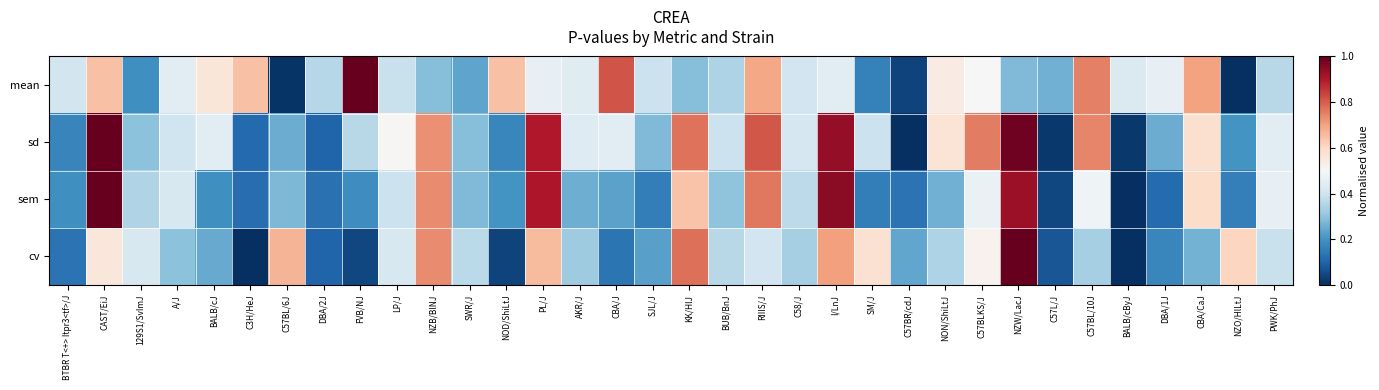

Reading right to left, extract all data points from this chart.

mean: PWK/PhJ=0.4	NZO/HlLtJ=0.0	CBA/CaJ=0.7	DBA/1J=0.5	BALB/cByJ=0.4	C57BL/10J=0.8	C57L/J=0.3	NZW/LacJ=0.3	C57BLKS/J=0.5	NON/ShiLtJ=0.5	C57BR/cdJ=0.0	SM/J=0.2	I/LnJ=0.4	C58/J=0.4	RIIIS/J=0.7	BUB/BnJ=0.3	KK/HlJ=0.3	SJL/J=0.4	CBA/J=0.8	AKR/J=0.4	PL/J=0.5	NOD/ShiLtJ=0.6	SWR/J=0.2	NZB/BlNJ=0.3	LP/J=0.4	FVB/NJ=1.0	DBA/2J=0.4	C57BL/6J=0.0	C3H/HeJ=0.6	BALB/cJ=0.6	A/J=0.4	129S1/SvImJ=0.2	CAST/EiJ=0.6	BTBR T<+> Itpr3<tf>/J=0.4
sd: PWK/PhJ=0.4	NZO/HlLtJ=0.2	CBA/CaJ=0.6	DBA/1J=0.3	BALB/cByJ=0.0	C57BL/10J=0.7	C57L/J=0.0	NZW/LacJ=1.0	C57BLKS/J=0.8	NON/ShiLtJ=0.6	C57BR/cdJ=0.0	SM/J=0.4	I/LnJ=0.9	C58/J=0.4	RIIIS/J=0.8	BUB/BnJ=0.4	KK/HlJ=0.8	SJL/J=0.3	CBA/J=0.4	AKR/J=0.4	PL/J=0.9	NOD/ShiLtJ=0.2	SWR/J=0.3	NZB/BlNJ=0.7	LP/J=0.5	FVB/NJ=0.4	DBA/2J=0.1	C57BL/6J=0.3	C3H/HeJ=0.1	BALB/cJ=0.4	A/J=0.4	129S1/SvImJ=0.3	CAST/EiJ=1.0	BTBR T<+> Itpr3<tf>/J=0.2
sem: PWK/PhJ=0.5	NZO/HlLtJ=0.2	CBA/CaJ=0.6	DBA/1J=0.1	BALB/cByJ=0.0	C57BL/10J=0.5	C57L/J=0.0	NZW/LacJ=0.9	C57BLKS/J=0.5	NON/ShiLtJ=0.3	C57BR/cdJ=0.1	SM/J=0.2	I/LnJ=1.0	C58/J=0.4	RIIIS/J=0.8	BUB/BnJ=0.3	KK/HlJ=0.6	SJL/J=0.2	CBA/J=0.2	AKR/J=0.3	PL/J=0.9	NOD/ShiLtJ=0.2	SWR/J=0.3	NZB/BlNJ=0.7	LP/J=0.4	FVB/NJ=0.2	DBA/2J=0.1	C57BL/6J=0.3	C3H/HeJ=0.1	BALB/cJ=0.2	A/J=0.4	129S1/SvImJ=0.3	CAST/EiJ=1.0	BTBR T<+> Itpr3<tf>/J=0.2
cv: PWK/PhJ=0.4	NZO/HlLtJ=0.6	CBA/CaJ=0.3	DBA/1J=0.2	BALB/cByJ=0.0	C57BL/10J=0.3	C57L/J=0.1	NZW/LacJ=1.0	C57BLKS/J=0.5	NON/ShiLtJ=0.3	C57BR/cdJ=0.2	SM/J=0.6	I/LnJ=0.7	C58/J=0.3	RIIIS/J=0.4	BUB/BnJ=0.4	KK/HlJ=0.8	SJL/J=0.2	CBA/J=0.1	AKR/J=0.3	PL/J=0.7	NOD/ShiLtJ=0.0	SWR/J=0.4	NZB/BlNJ=0.7	LP/J=0.4	FVB/NJ=0.0	DBA/2J=0.1	C57BL/6J=0.7	C3H/HeJ=0.0	BALB/cJ=0.2	A/J=0.3	129S1/SvImJ=0.4	CAST/EiJ=0.6	BTBR T<+> Itpr3<tf>/J=0.1